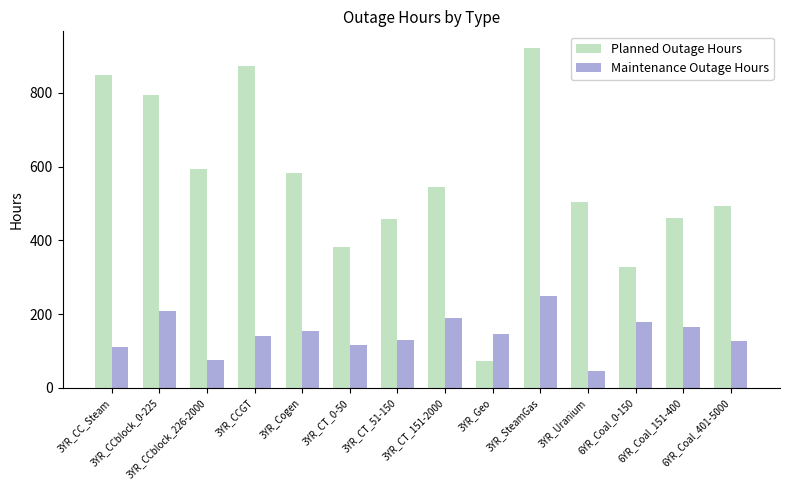

Is it true that Maintenance Outage Hours equals 240.1 at 6YR_Coal_0-150?

False